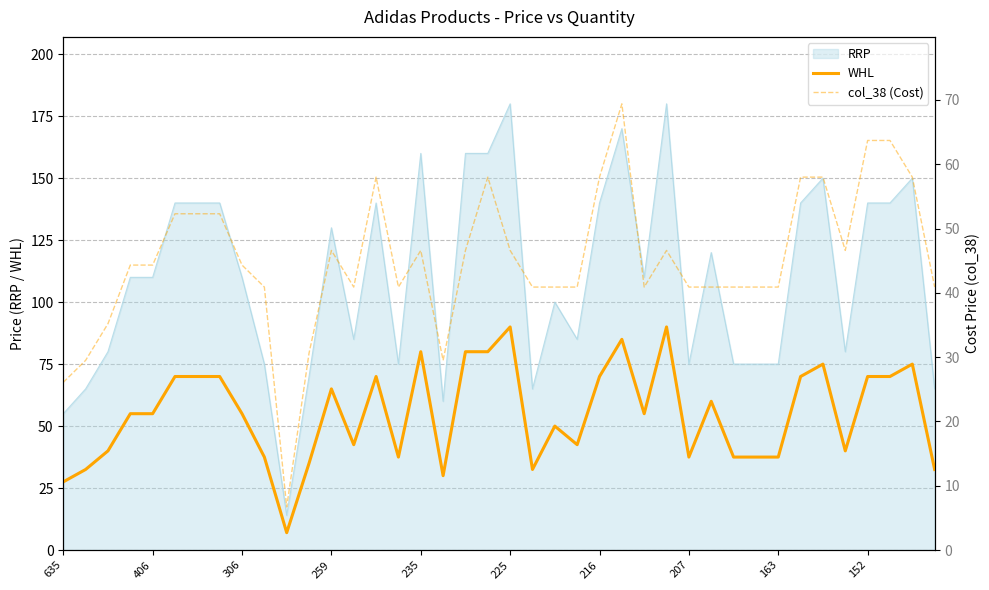

True or false: WHL and RRP intersect in this chart.

False